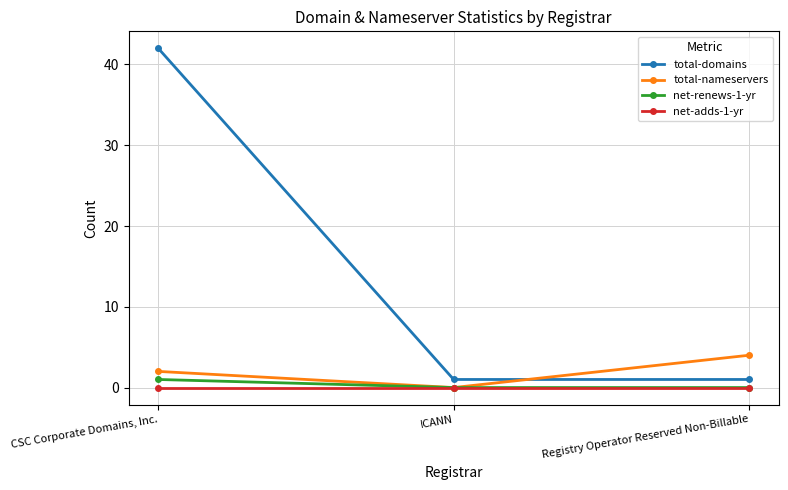

What is the total value across all series at Registry Operator Reserved Non-Billable?

5